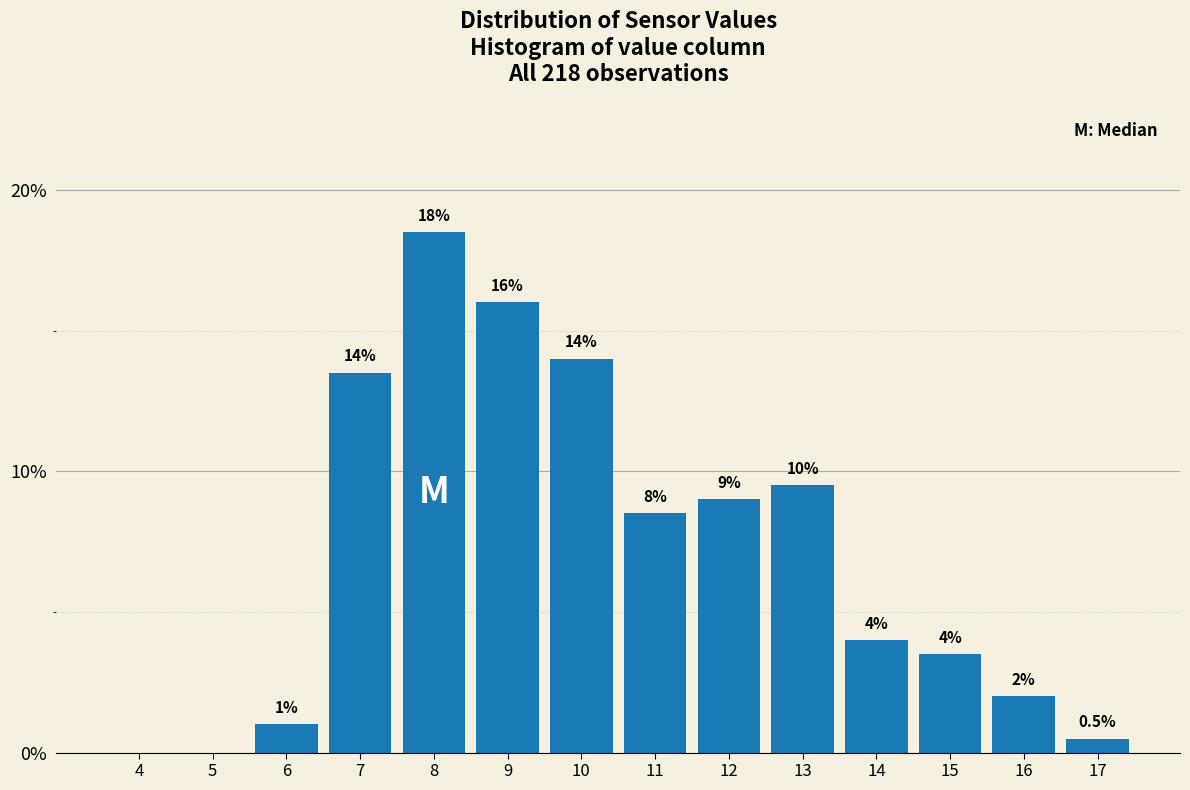

Reading left to right, what are all the values shown in this chart?

4=0.0	5=0.0	6=1.0	7=13.5	8=18.5	9=16.0	10=14.0	11=8.5	12=9.0	13=9.5	14=4.0	15=3.5	16=2.0	17=0.5